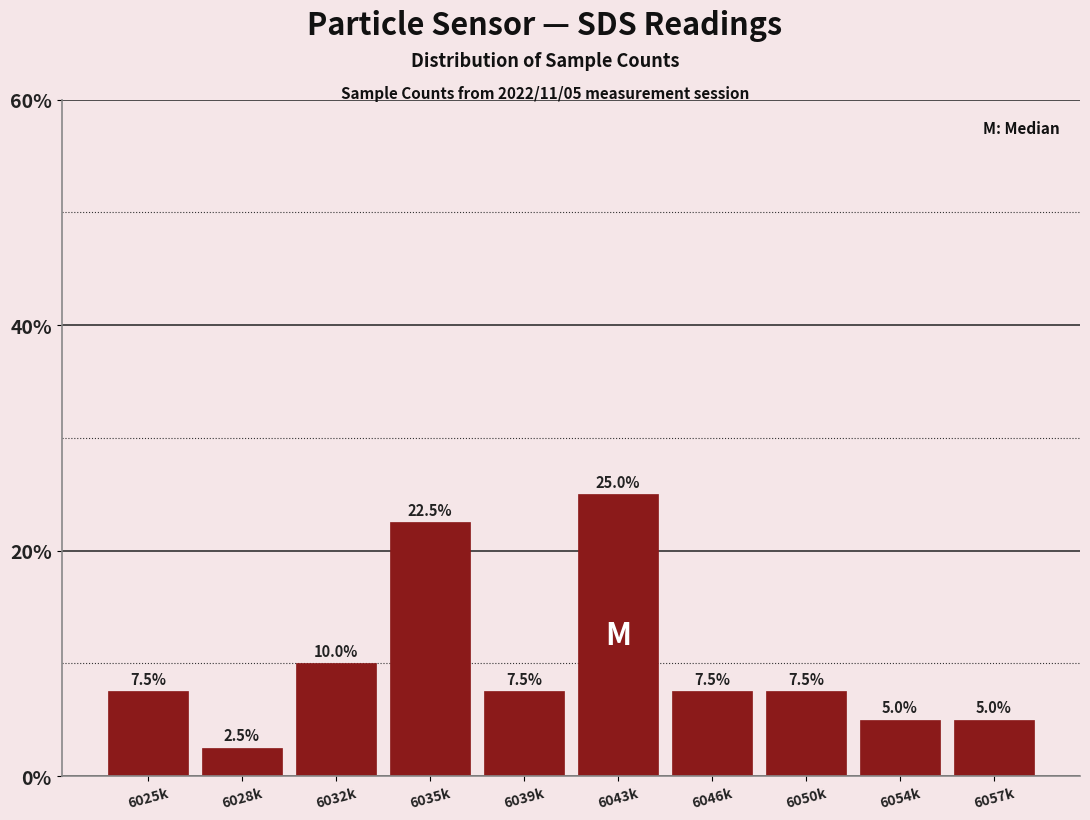

Reading right to left, list all the values displayed in this chart.

6057k=5.0	6054k=5.0	6050k=7.5	6046k=7.5	6043k=25.0	6039k=7.5	6035k=22.5	6032k=10.0	6028k=2.5	6025k=7.5